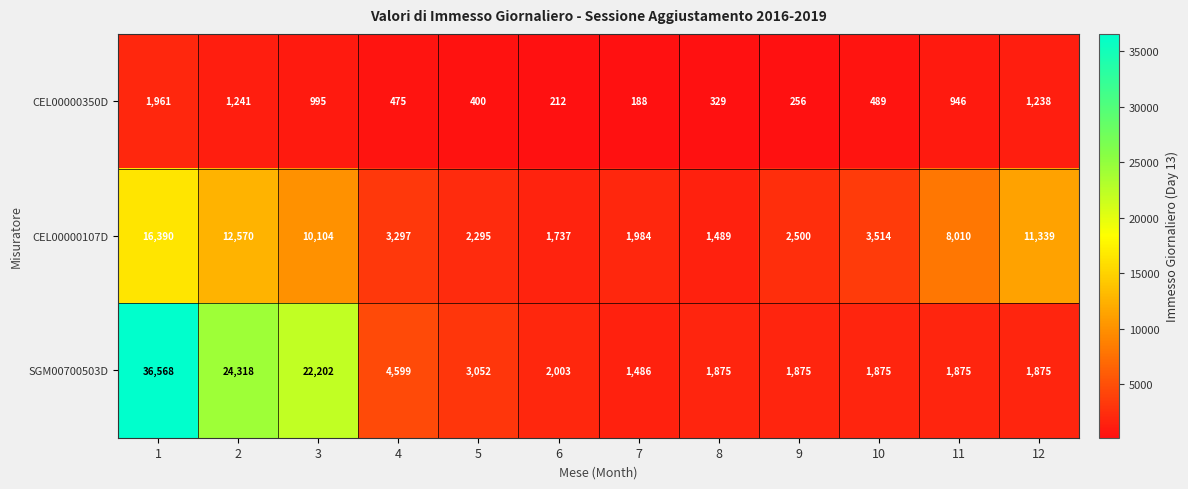

List the series in order of their peak value, lowest first.

CEL00000350D, CEL00000107D, SGM00700503D